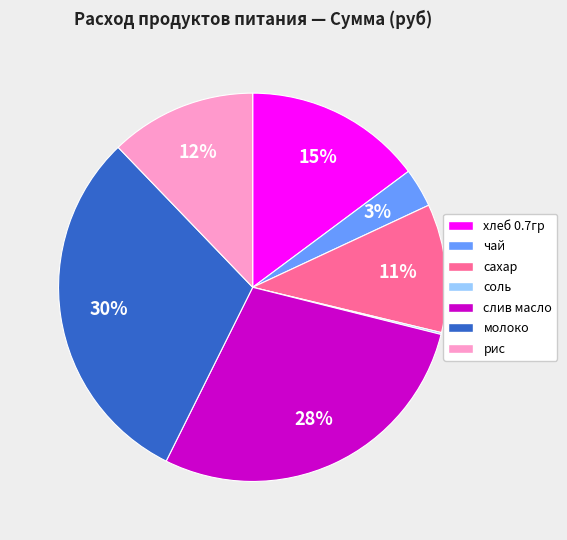

Which category has the biggest portion of the pie?

молоко